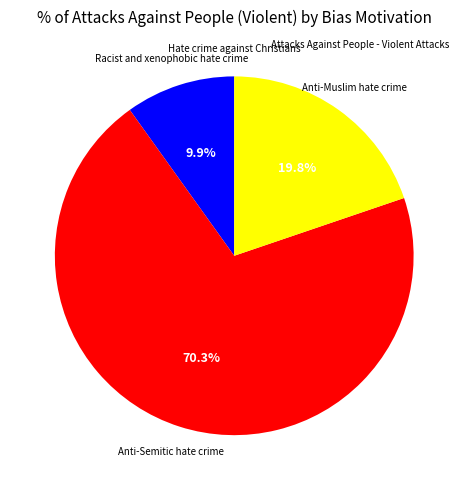

Does any single category account for the majority?

Yes